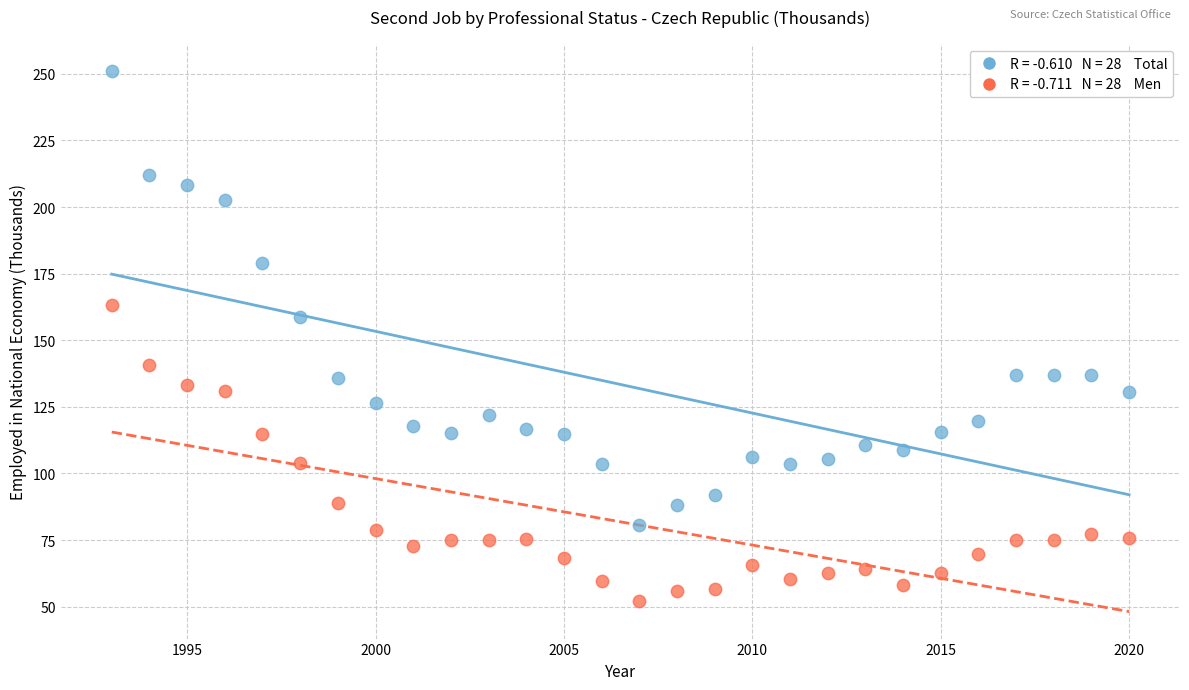

Across all series, what Y value is closest to 151?

158.8